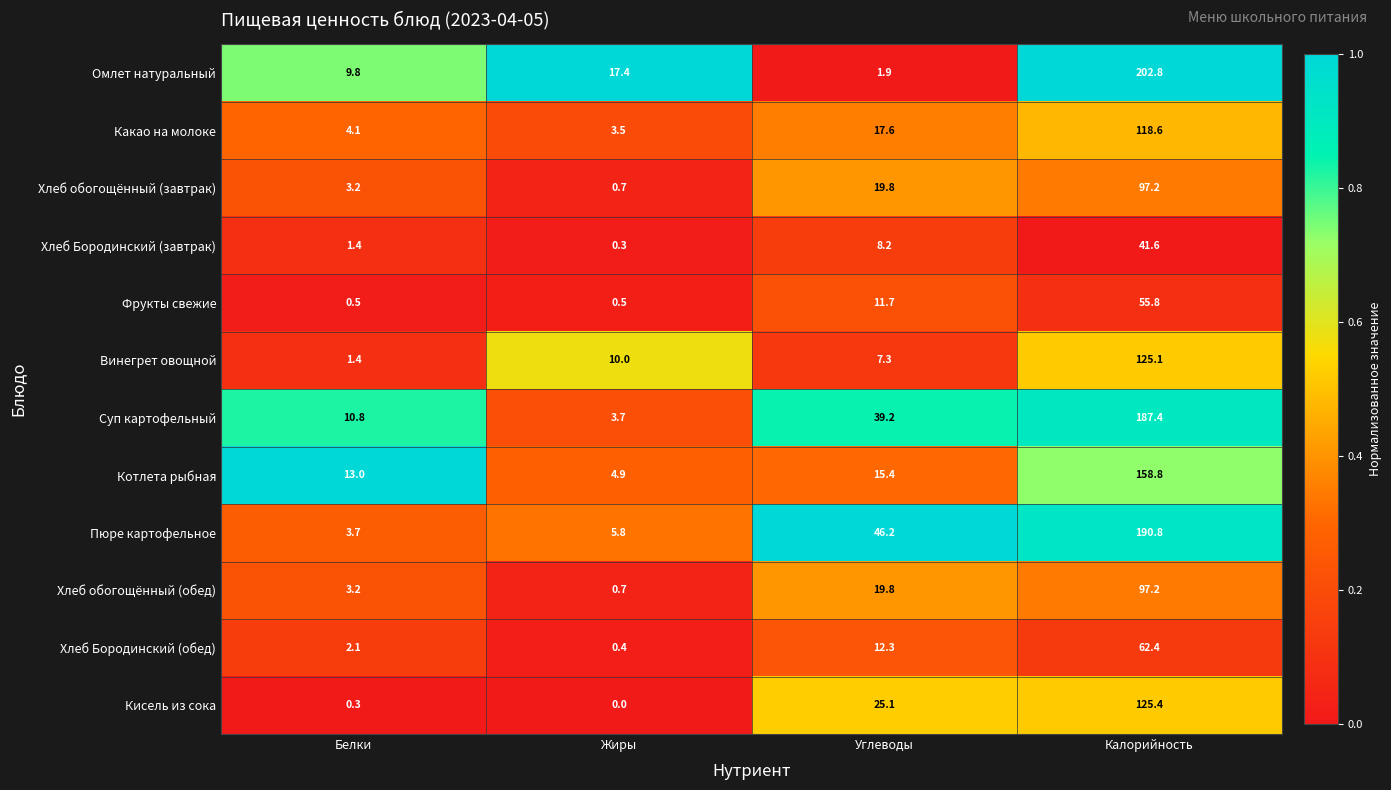

Which series has the widest spread of values?

Омлет натуральный